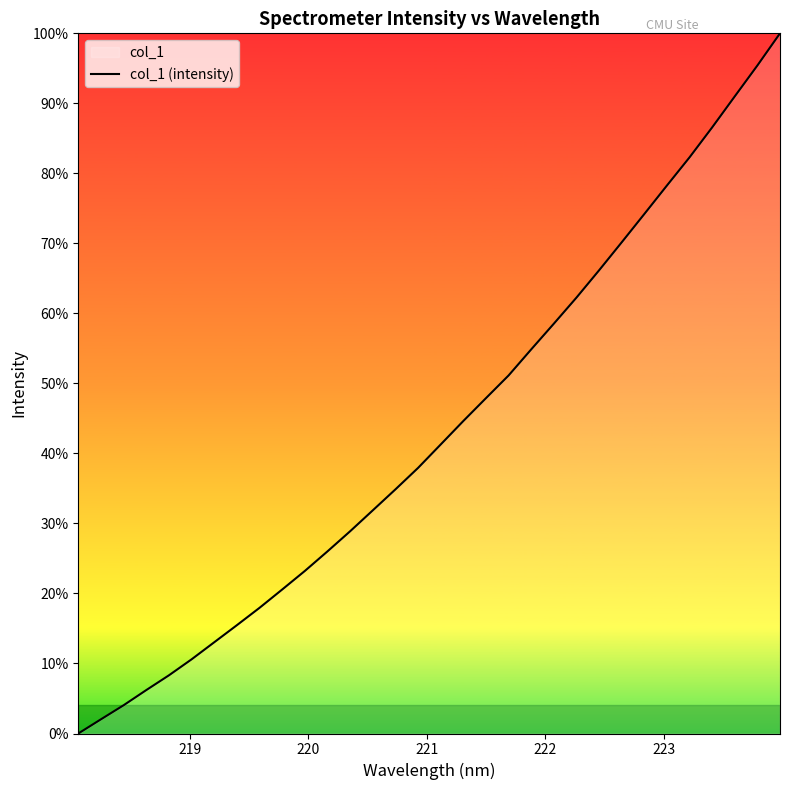

Does the chart display data point markers on the line(s)?

No